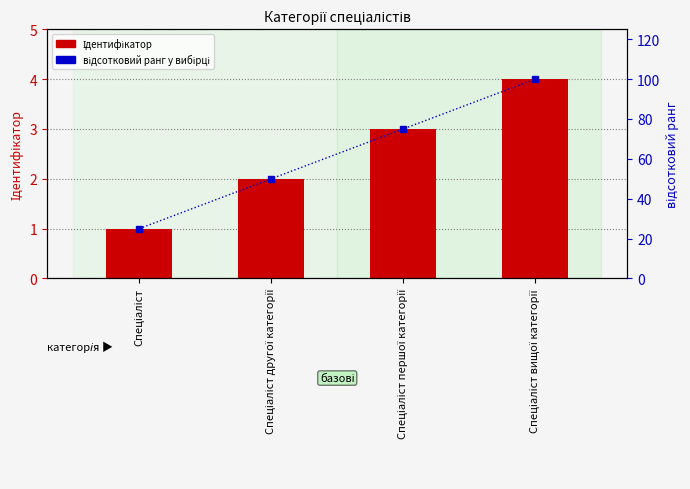

Is it true that відсотковий ранг equals 100 at Спеціаліст вищої категорії?

True